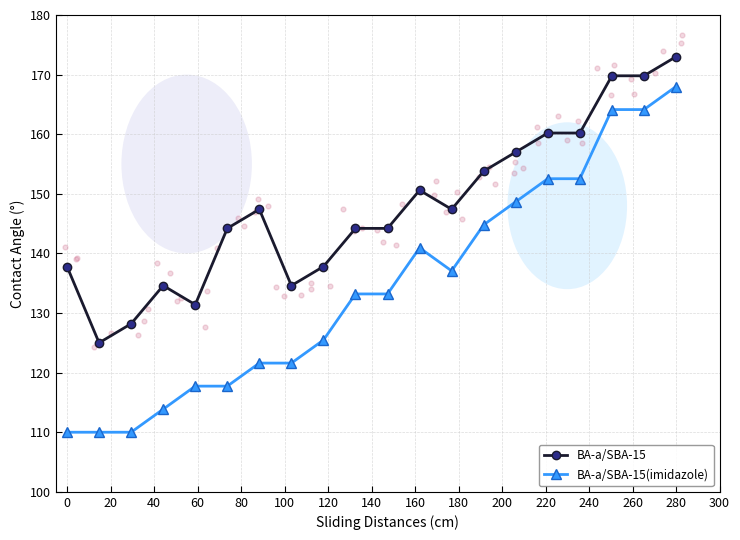

What are all the series names shown in the legend?

BA-a/SBA-15, BA-a/SBA-15(imidazole)